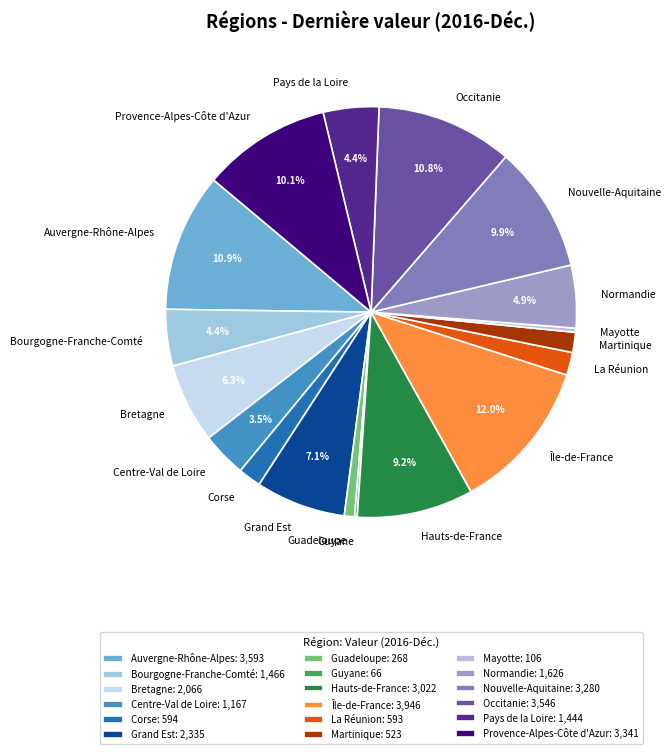

Between Corse and Centre-Val de Loire, which is larger?

Centre-Val de Loire